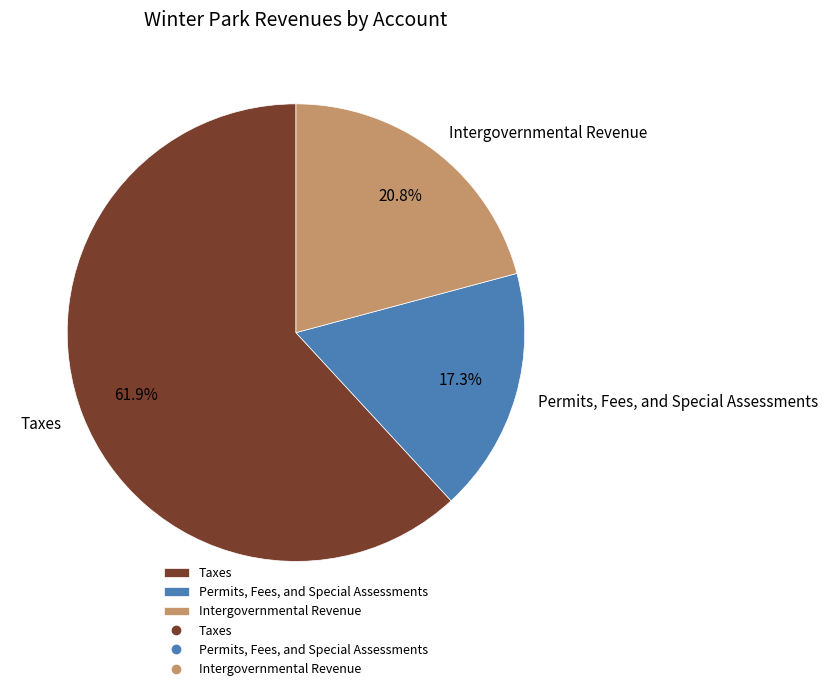

What percentage is the Taxes slice, to the nearest percent?

62%